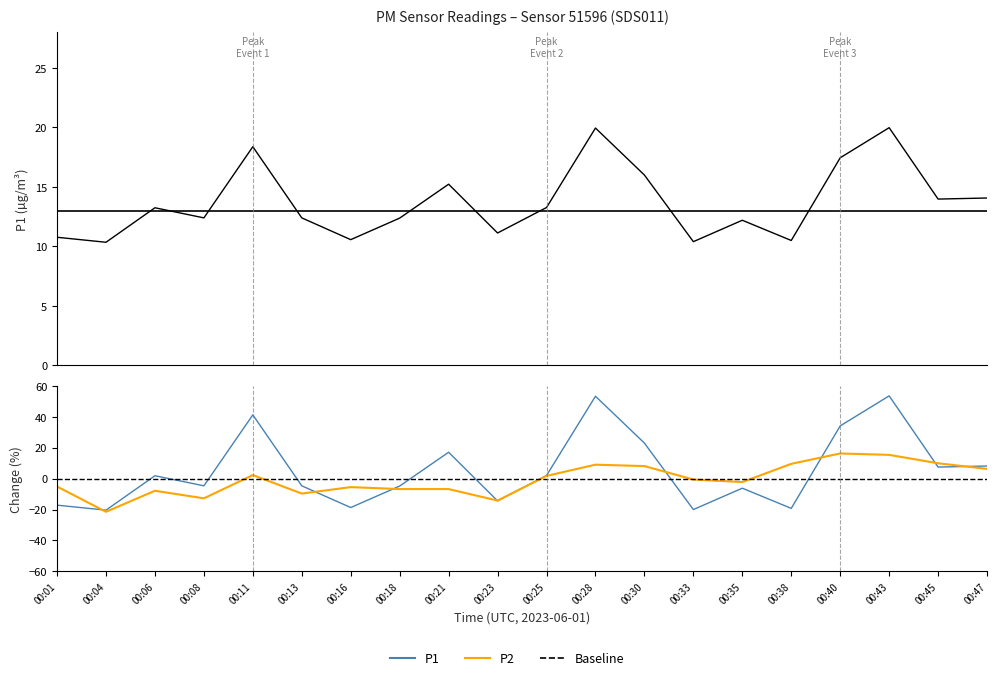

Where is the first local maximum for P2?

00:06